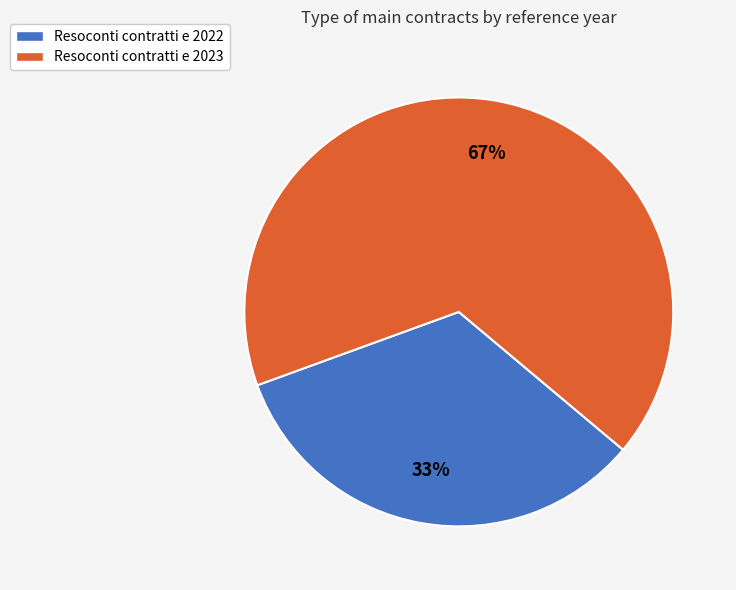

Which category has the biggest portion of the pie?

Resoconti contratti e 2023